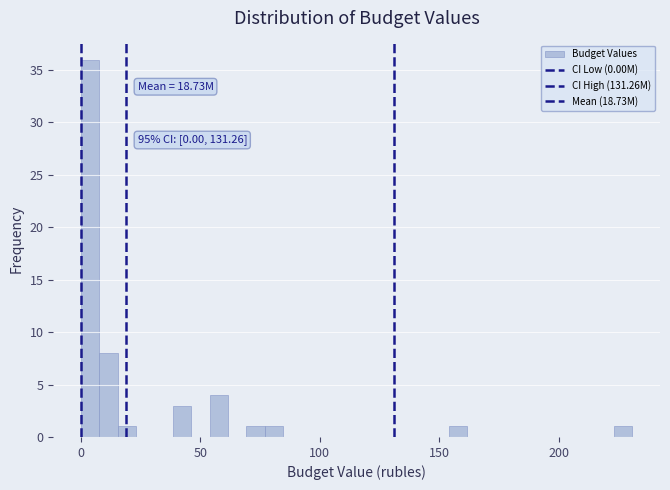

Around what value on the x-axis is the tallest bar? Give the approximate position of its centre, as read against the axis.

5